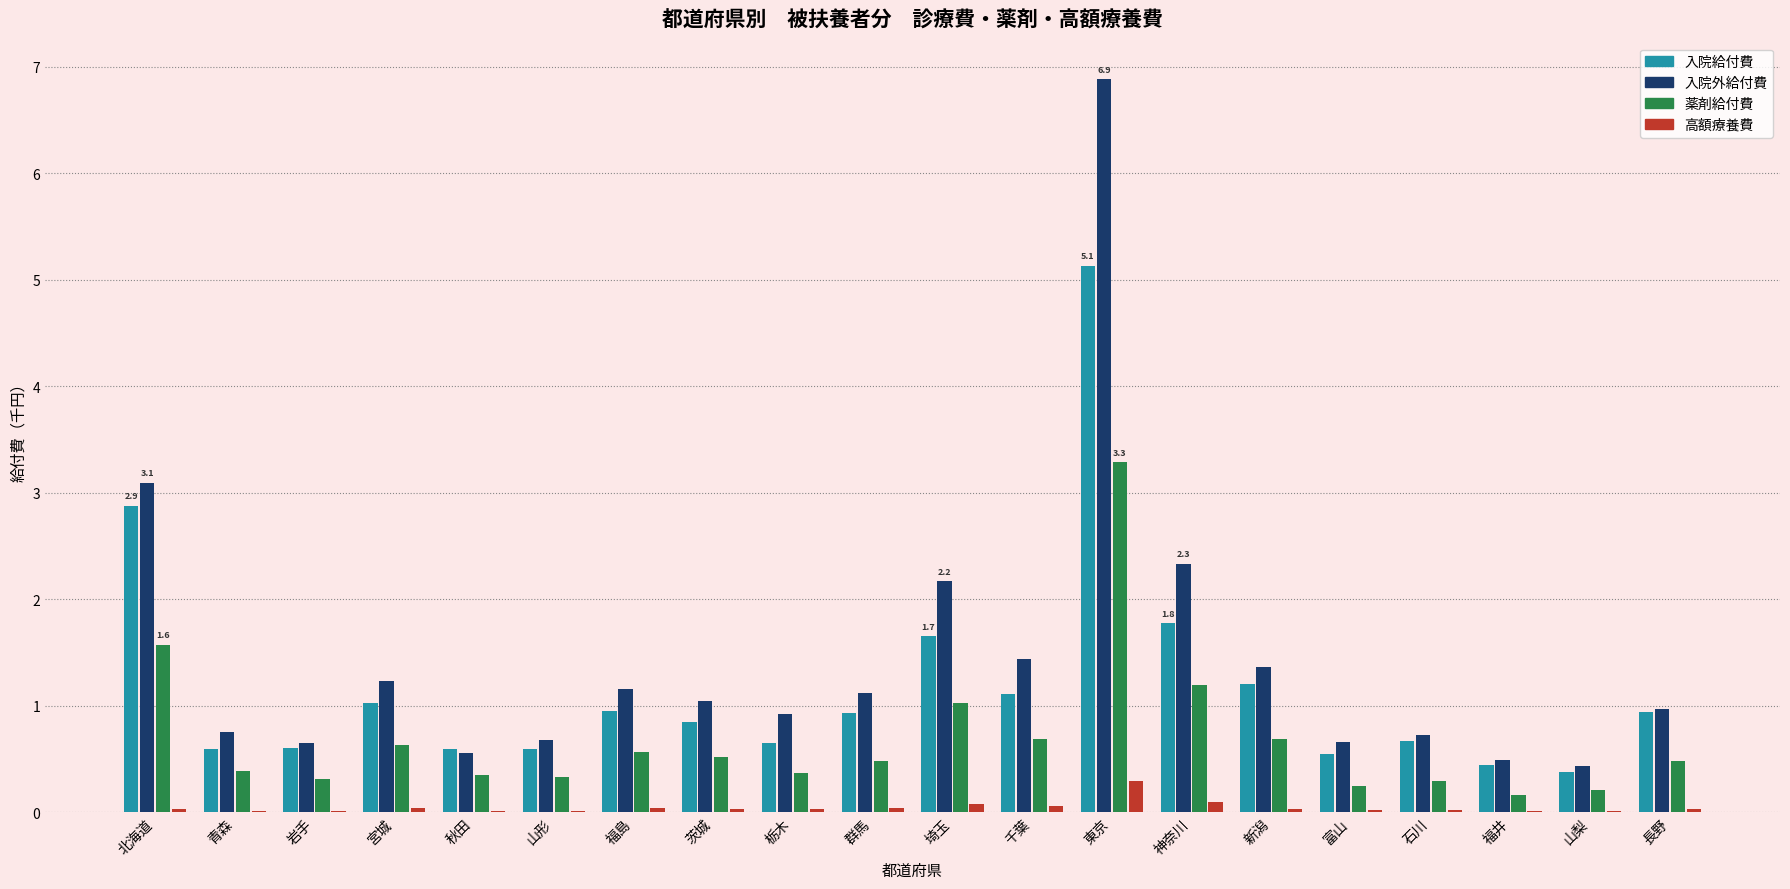

What is the approximate value of 薬剤給付費 at 福島?

0.6